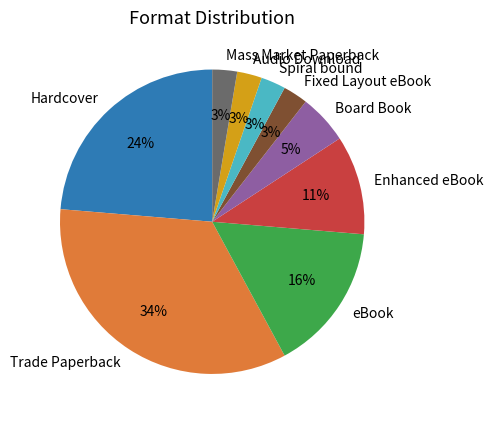

Do Board Book and Fixed Layout eBook together represent more than half of the pie?

No